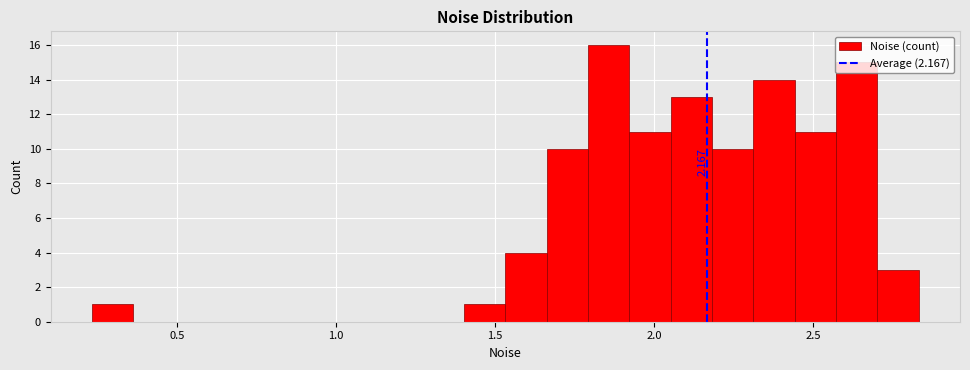

Around what value on the x-axis is the tallest bar? Give the approximate position of its centre, as read against the axis.

1.85